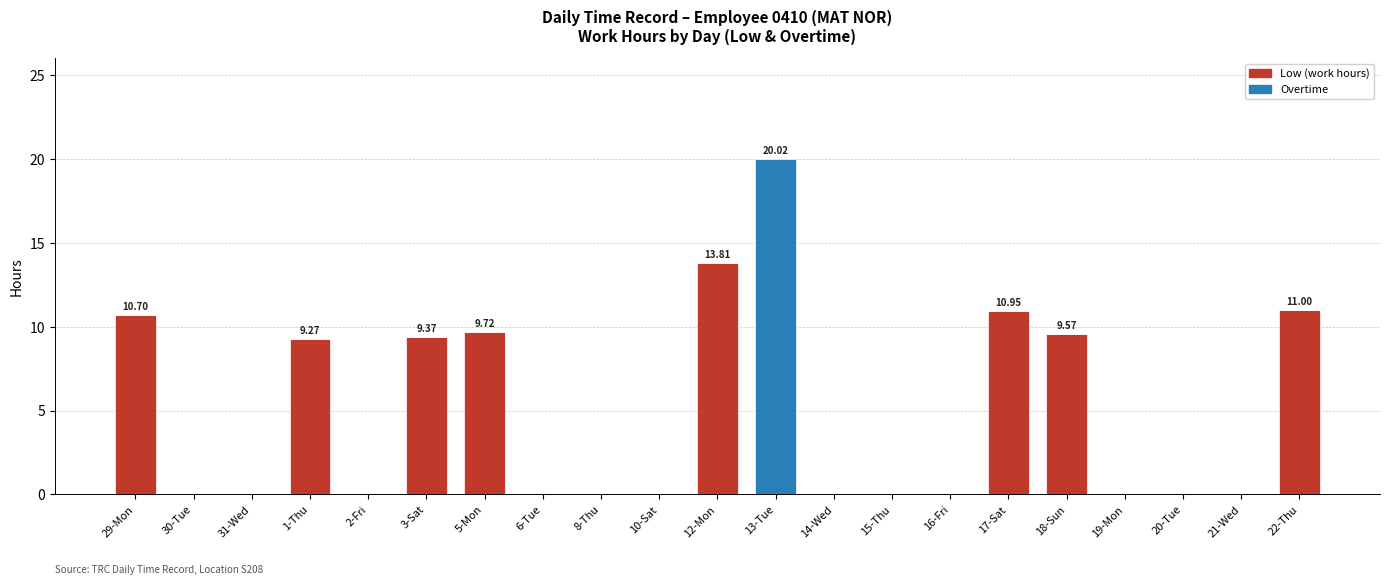

Count the number of data series in this chart.

2